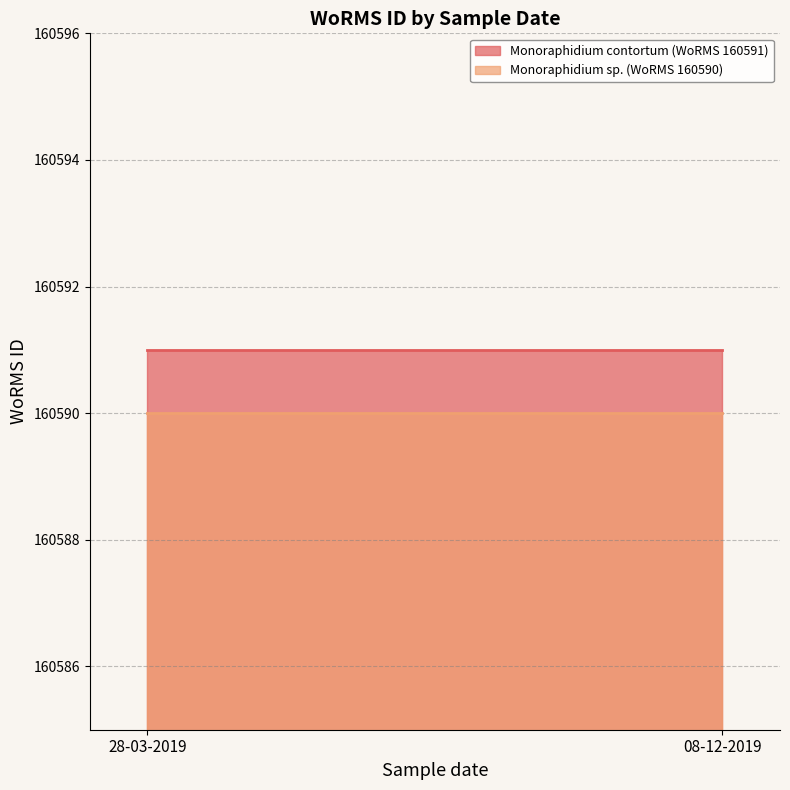

What is the minimum value for Monoraphidium sp. (WoRMS 160590)?

160590